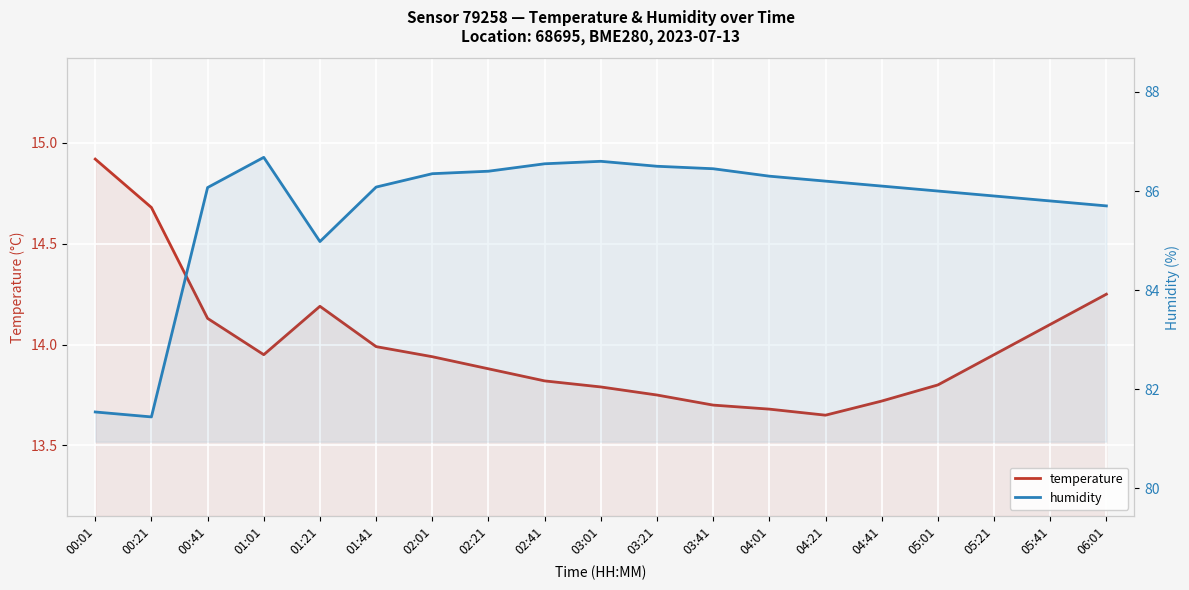

Which series has the largest range (max minus min)?

humidity